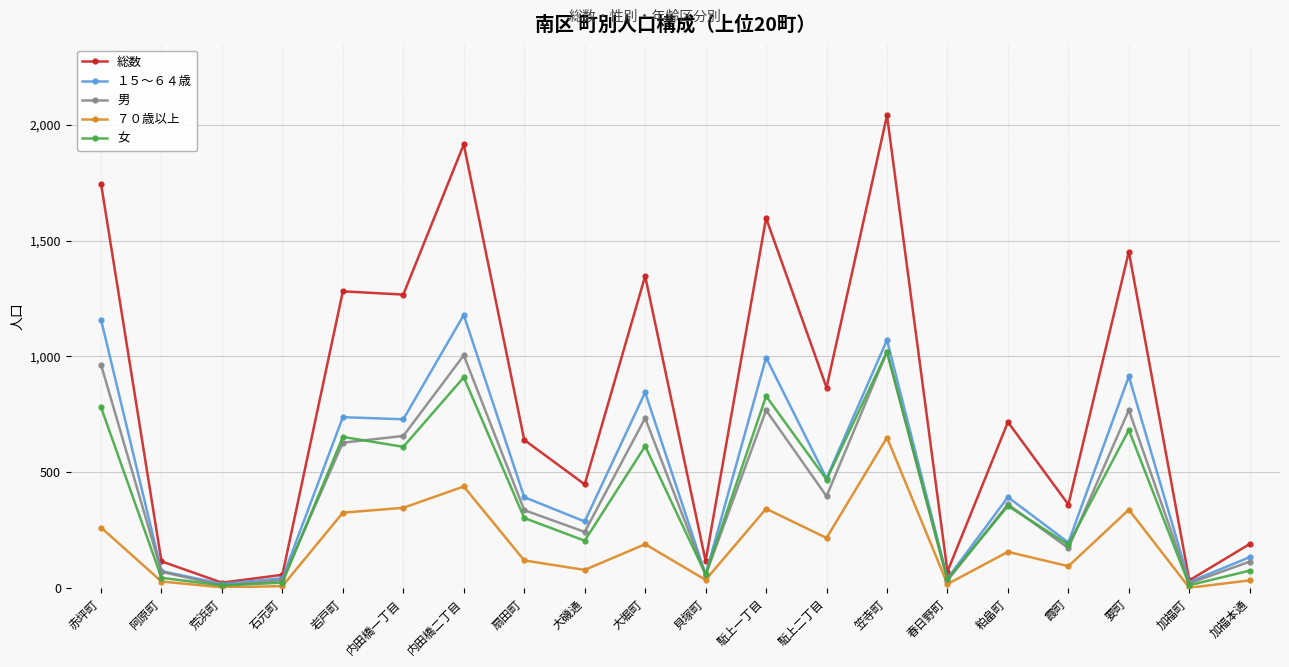

What is the sum of all １５～６４歳 values?

9773